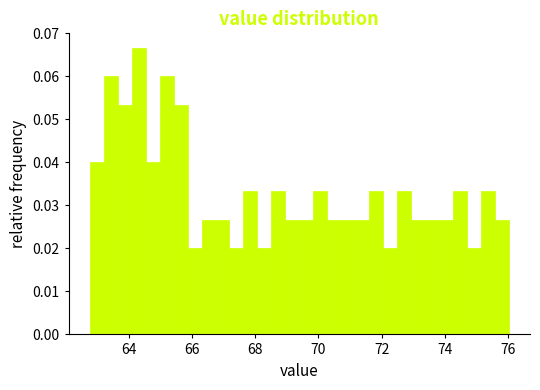

Read against the x-axis, roughly where is the centre of the tallest bar?

64.4